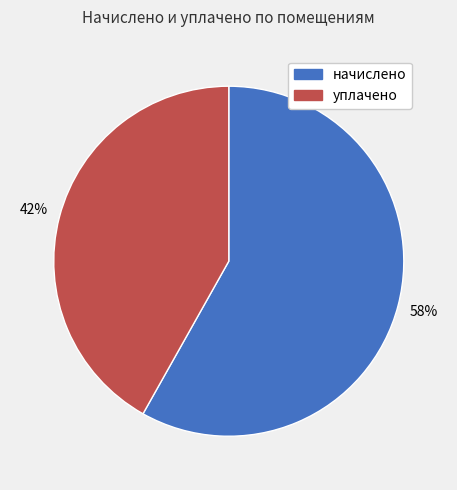

To the nearest percent, what is the average slice percentage?

50%